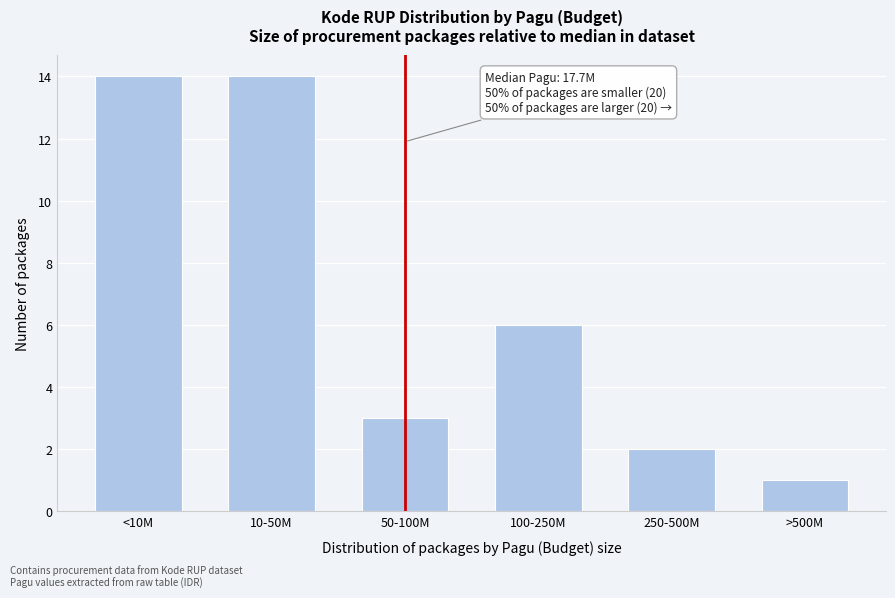

Reading right to left, what are all the values shown in this chart?

>500M=1	250-500M=2	100-250M=6	50-100M=3	10-50M=14	<10M=14